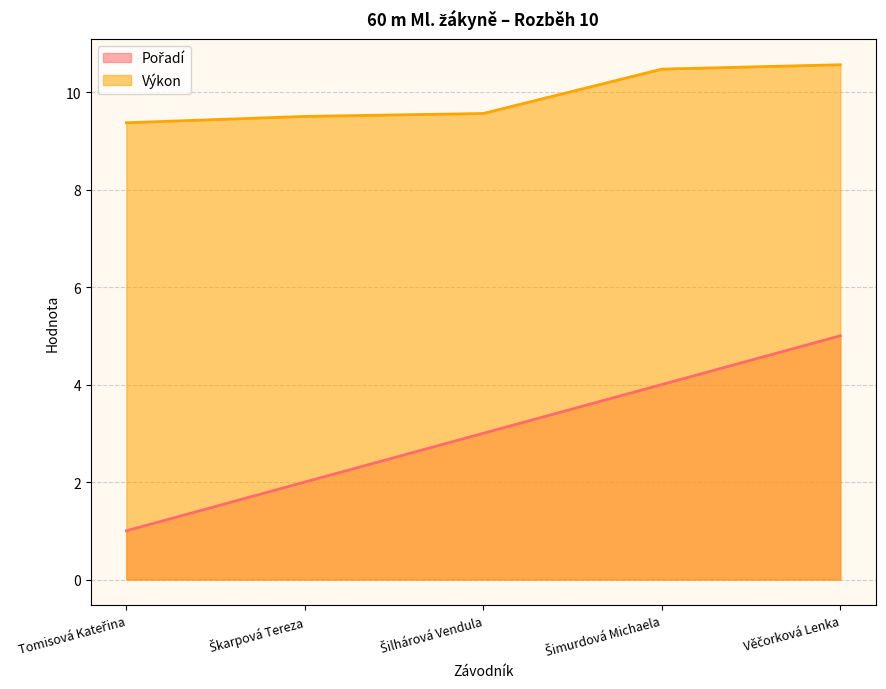

What position from the left is Šimurdová Michaela?

4